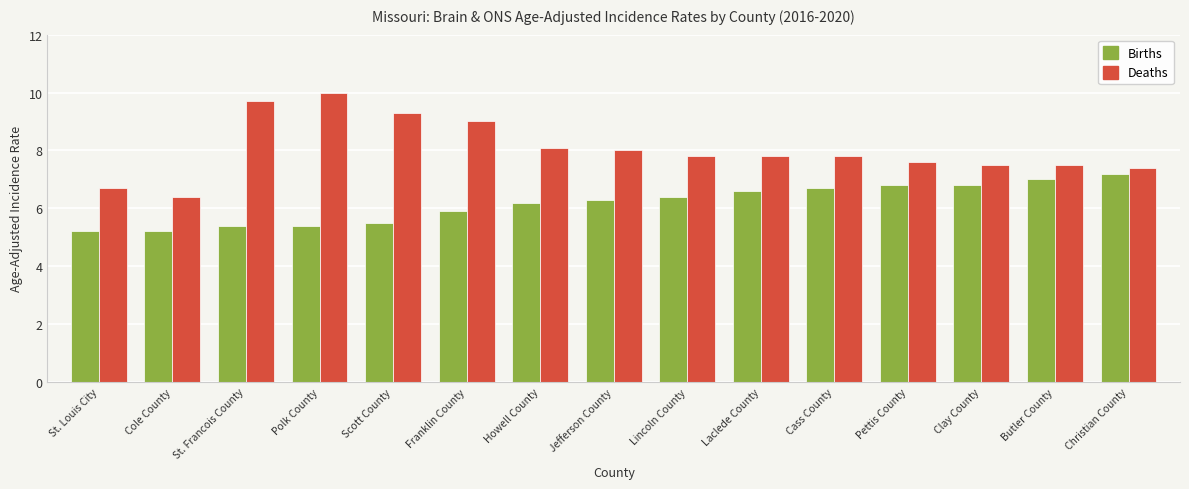

At which label is Deaths closest to 8?

Jefferson County